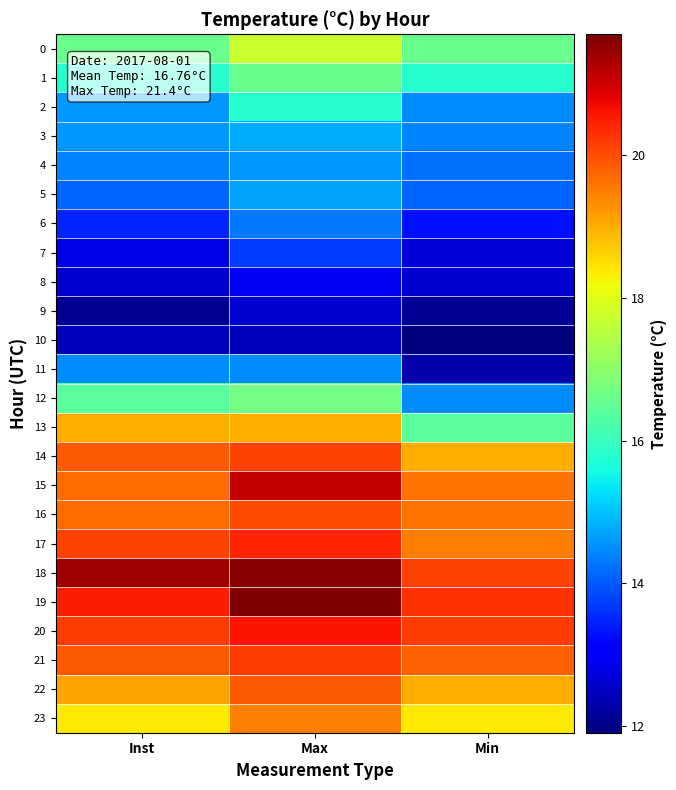

What is the spread (max minus min) of values at Min?

8.4